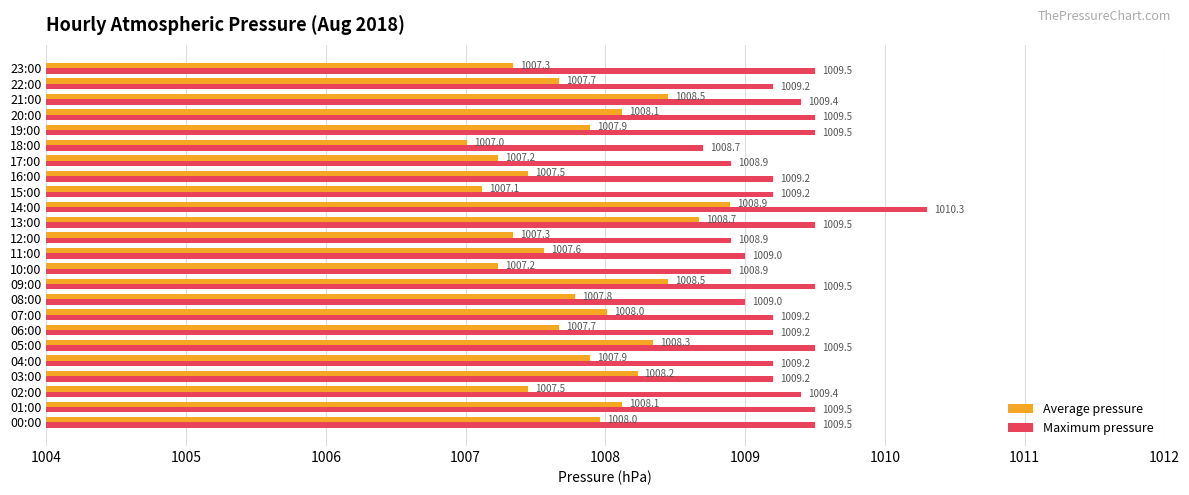

True or false: Average pressure has a value of 1007.1 at 15:00.

True